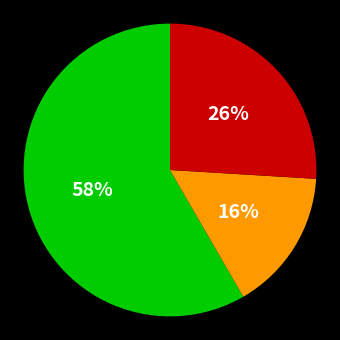

How many segments does this pie chart have?

3